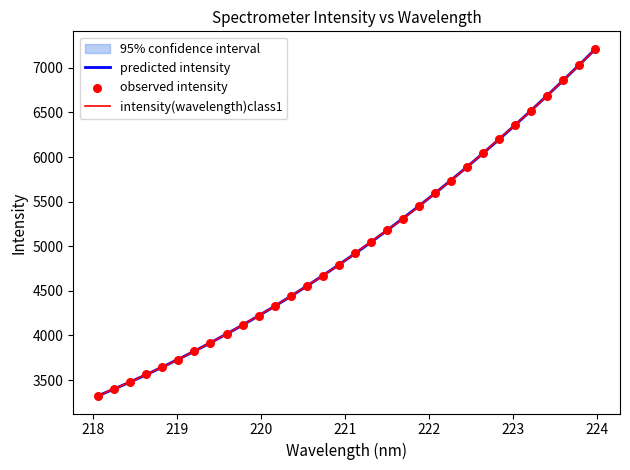

Which series has the largest total across all categories?

predicted intensity